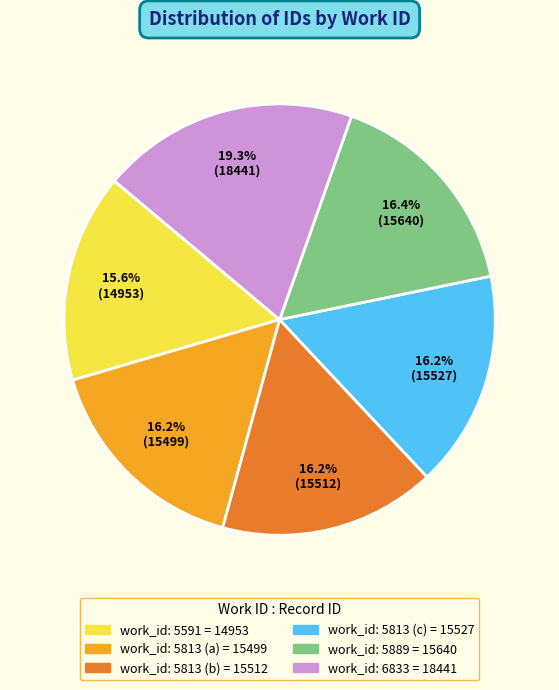

Is there any slice that represents more than half of the pie?

No